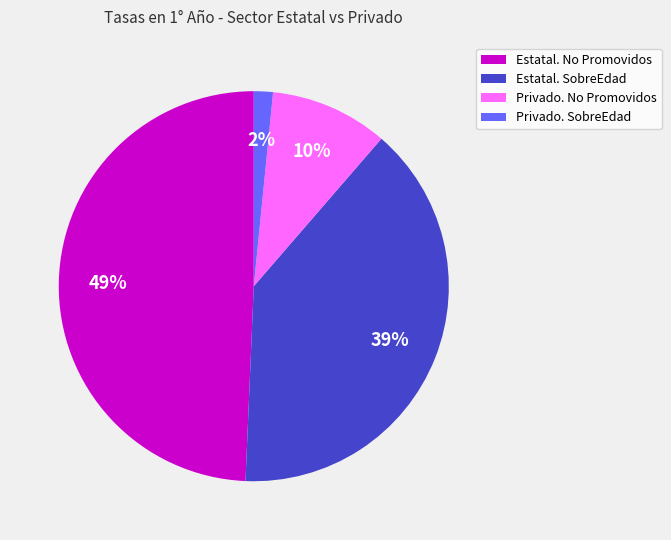

Does Privado. No Promovidos represent more than half of the total?

No